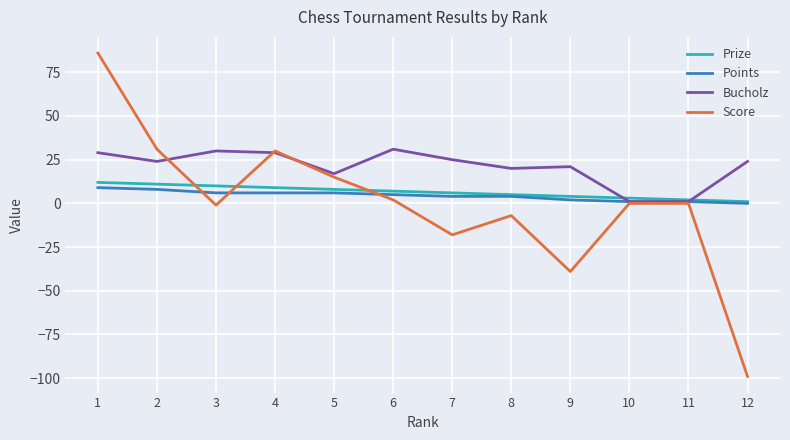

What is the maximum value shown in the chart?

86